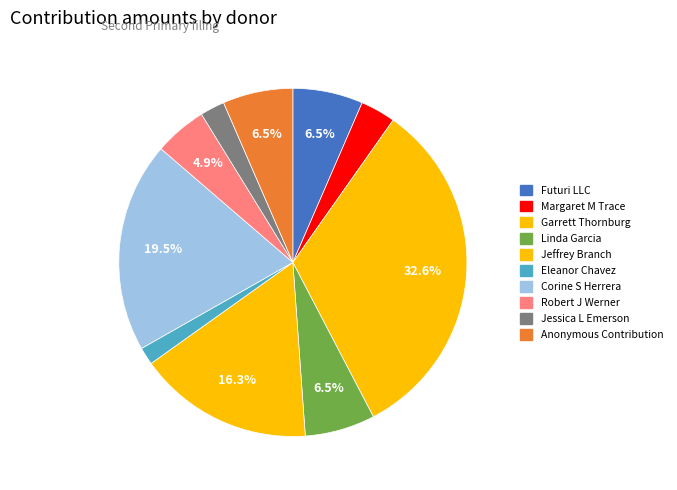

Approximately how many times larger is the value at Linda Garcia compared to Jeffrey Branch?

0.4